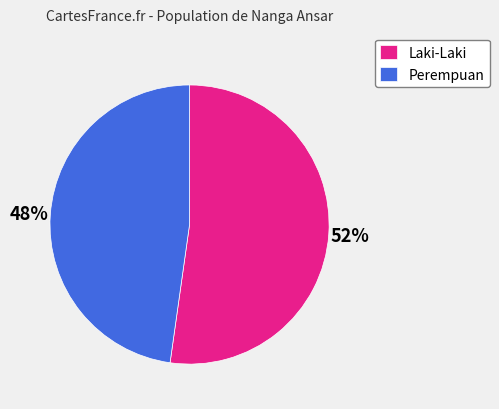

Which slice is the largest?

Laki-Laki